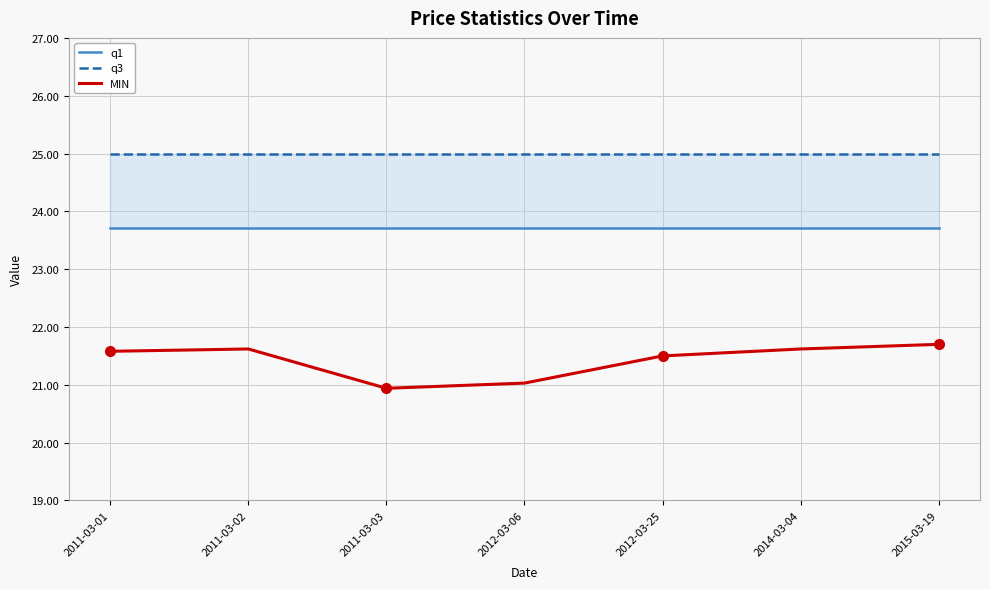

The q1 series shows 23.7 at 2011-03-01. True or false?

True